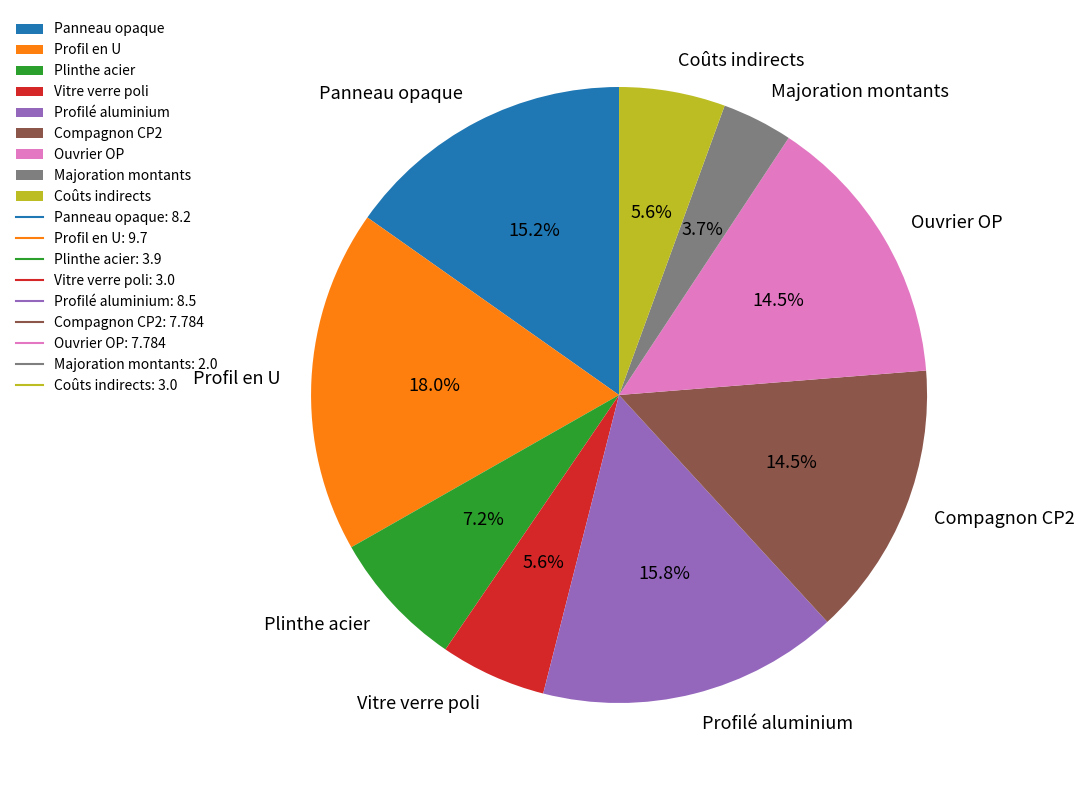

What is the ratio of the value at Ouvrier OP to the value at Coûts indirects?

2.6